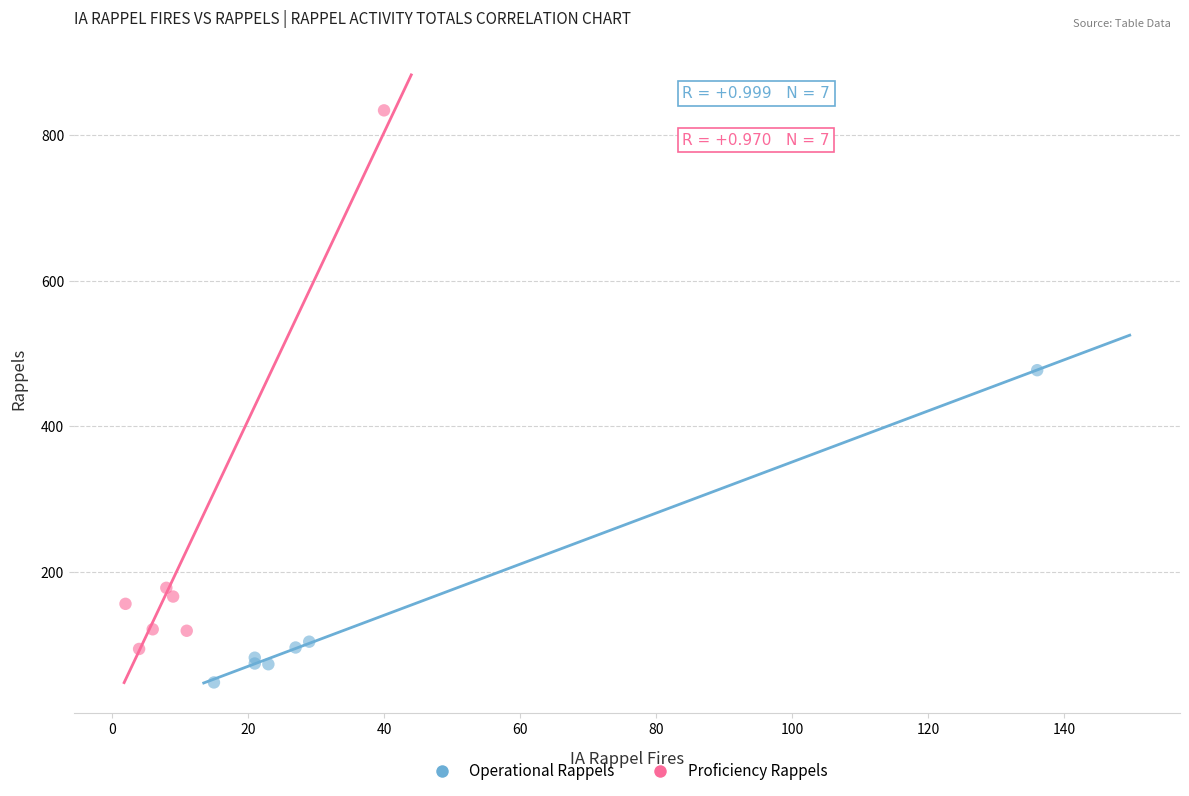

What are all the series names shown in the legend?

Operational Rappels, Proficiency Rappels